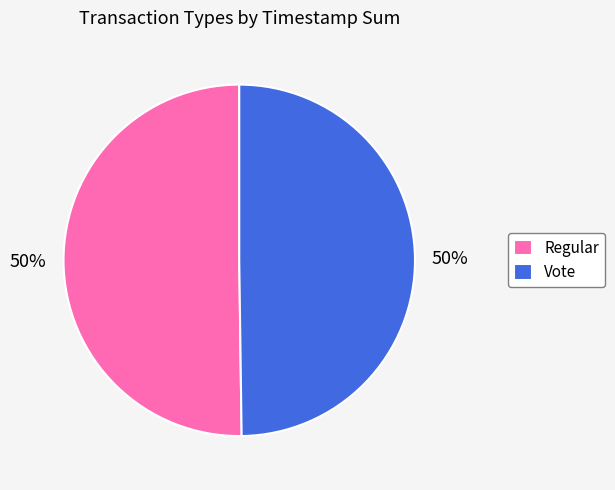

Do Vote and Regular together represent more than half of the pie?

Yes